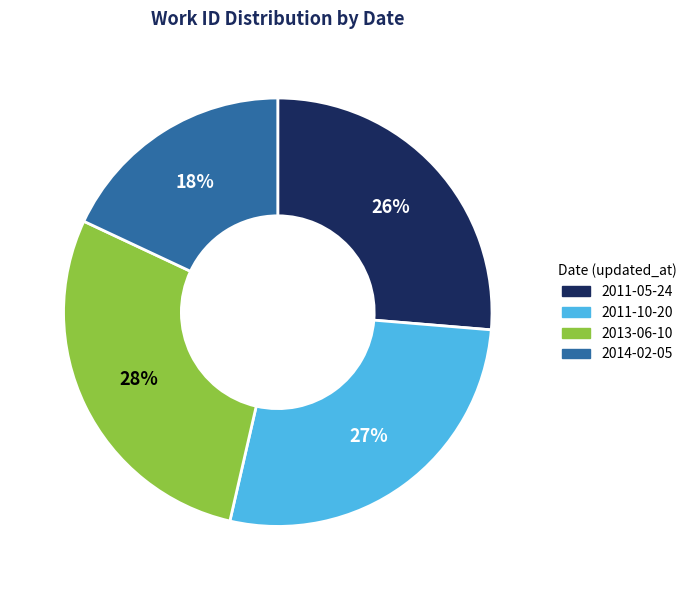

Is 2013-06-10 the majority of the pie?

No